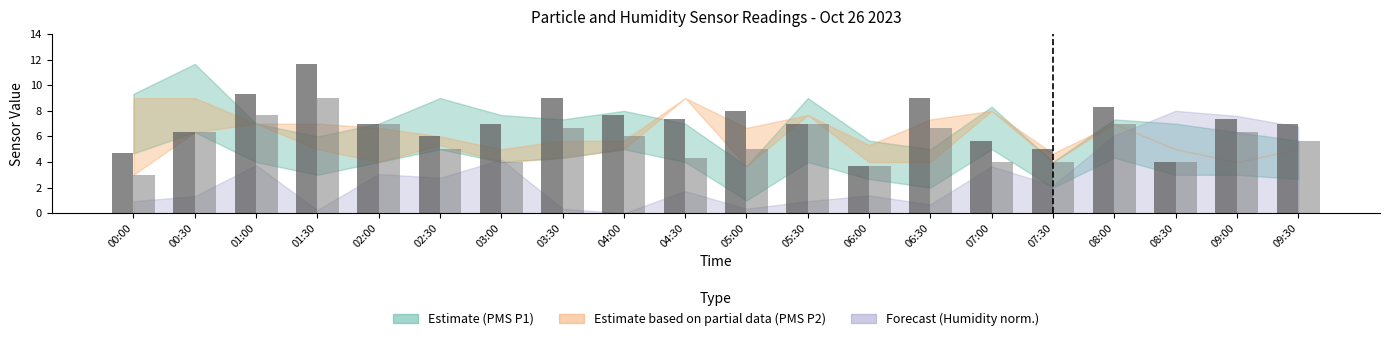

What is the total value across all series at 02:00?

14.0